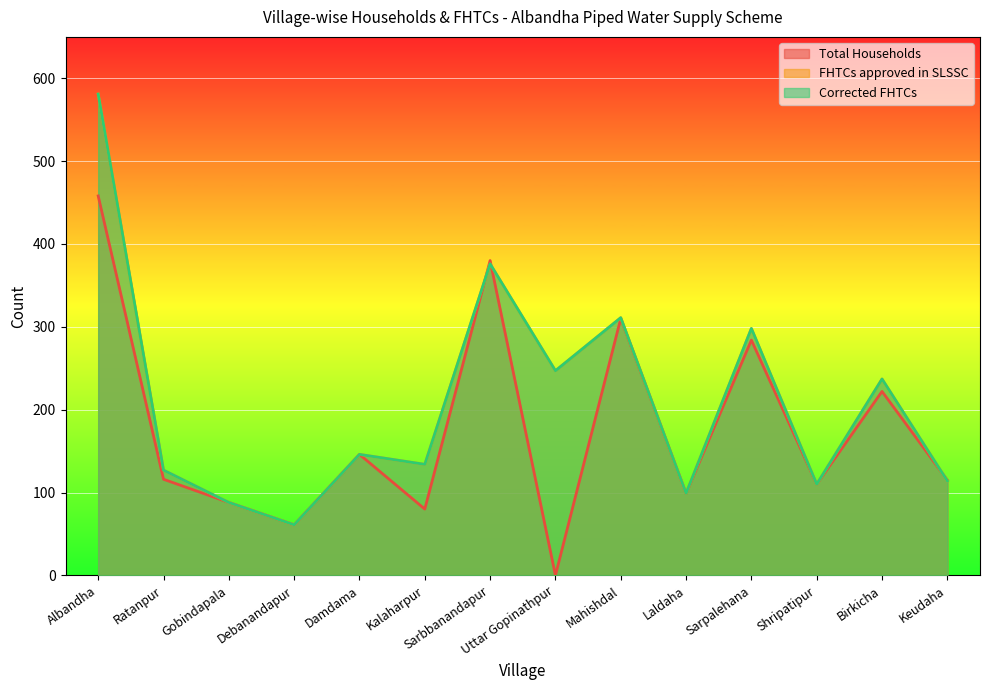

What is the sum of all Total Households values?

2469